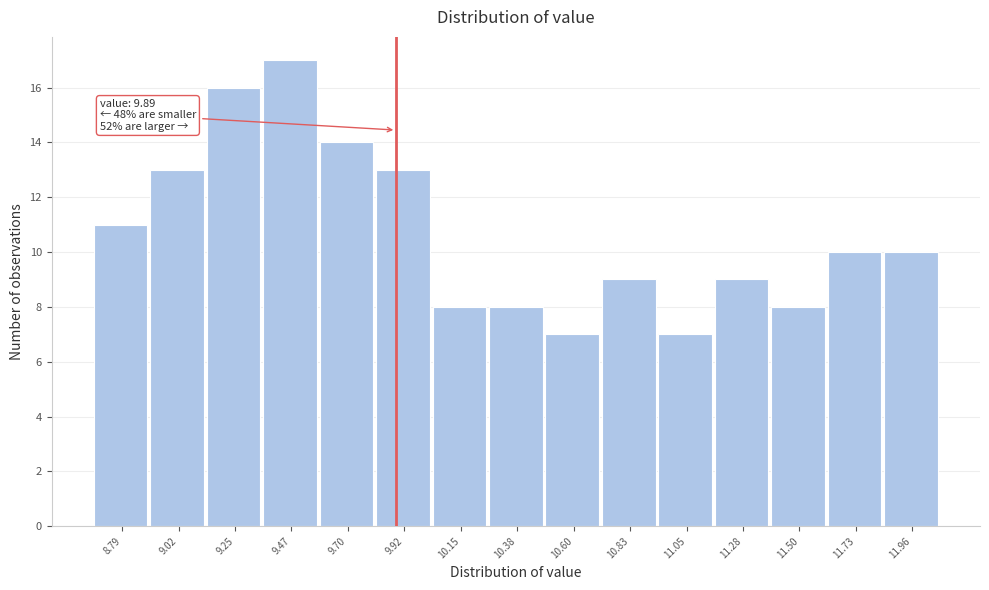

Over which range of the x-axis is the bar tallest?

9.35 to 9.60